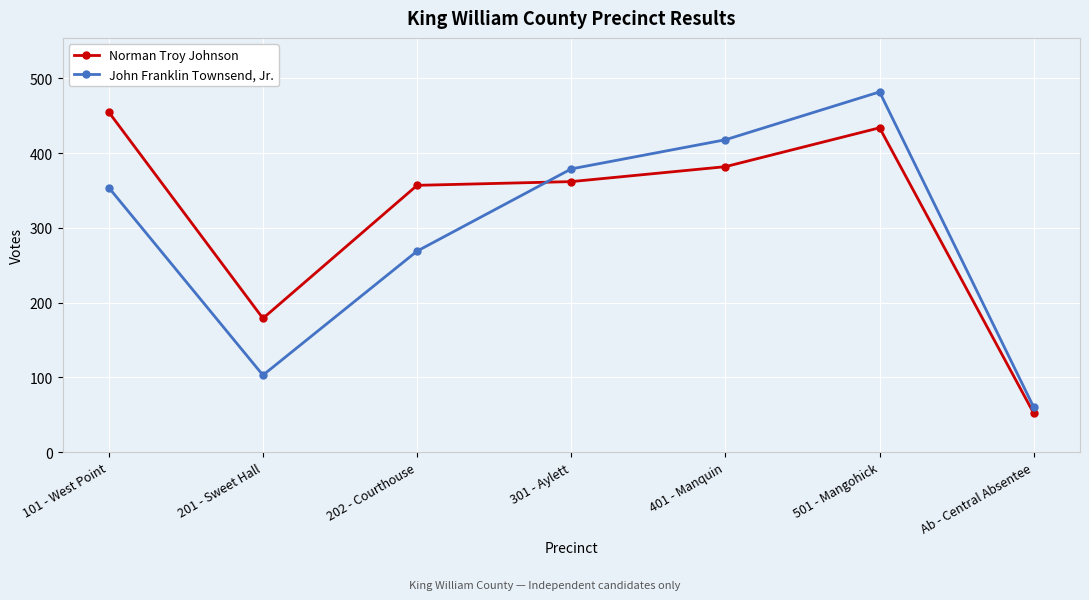

What is the label of the 3rd point from the right?

401 - Manquin